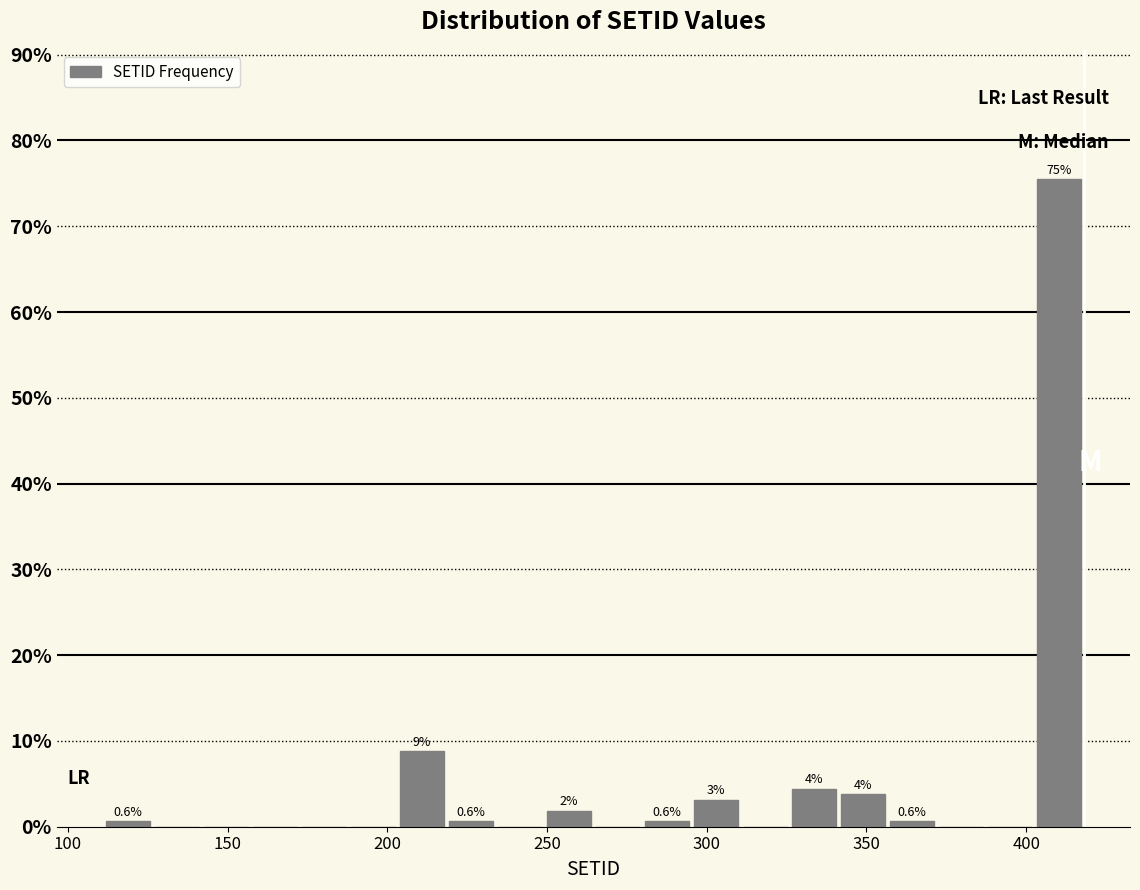

Read against the x-axis, roughly where is the centre of the tallest bar?

410